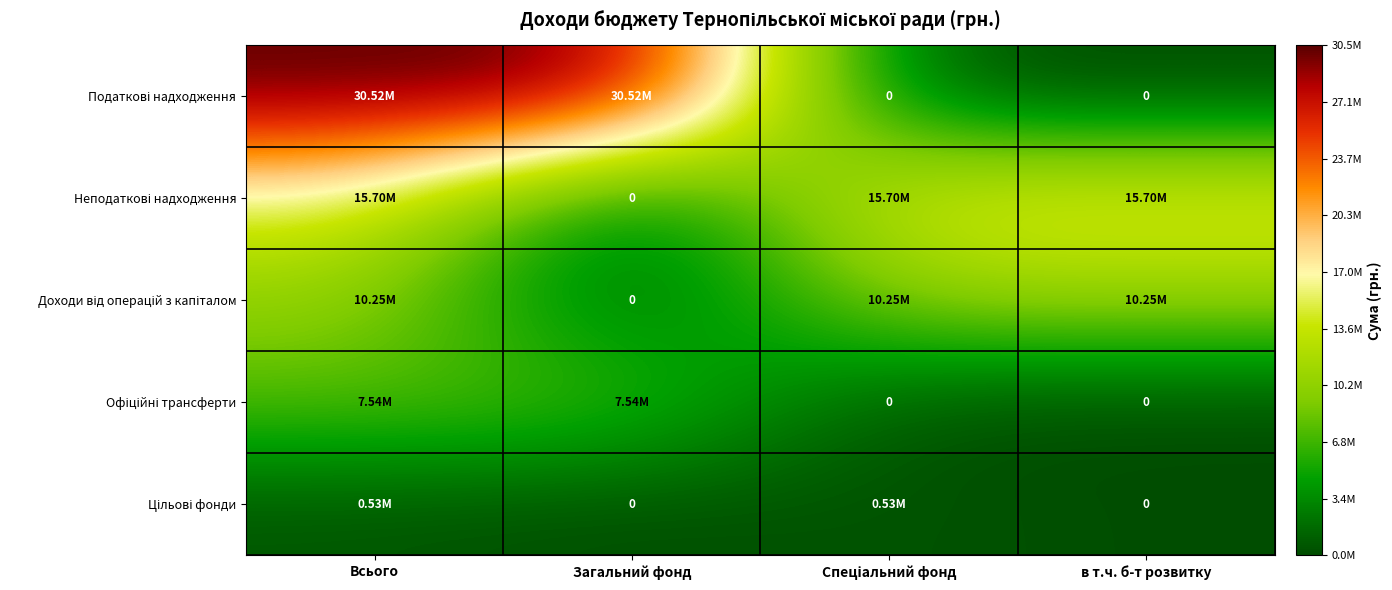

Between Спеціальний фонд and в т.ч. б-т розвитку, which series saw the biggest shift?

Цільові фонди